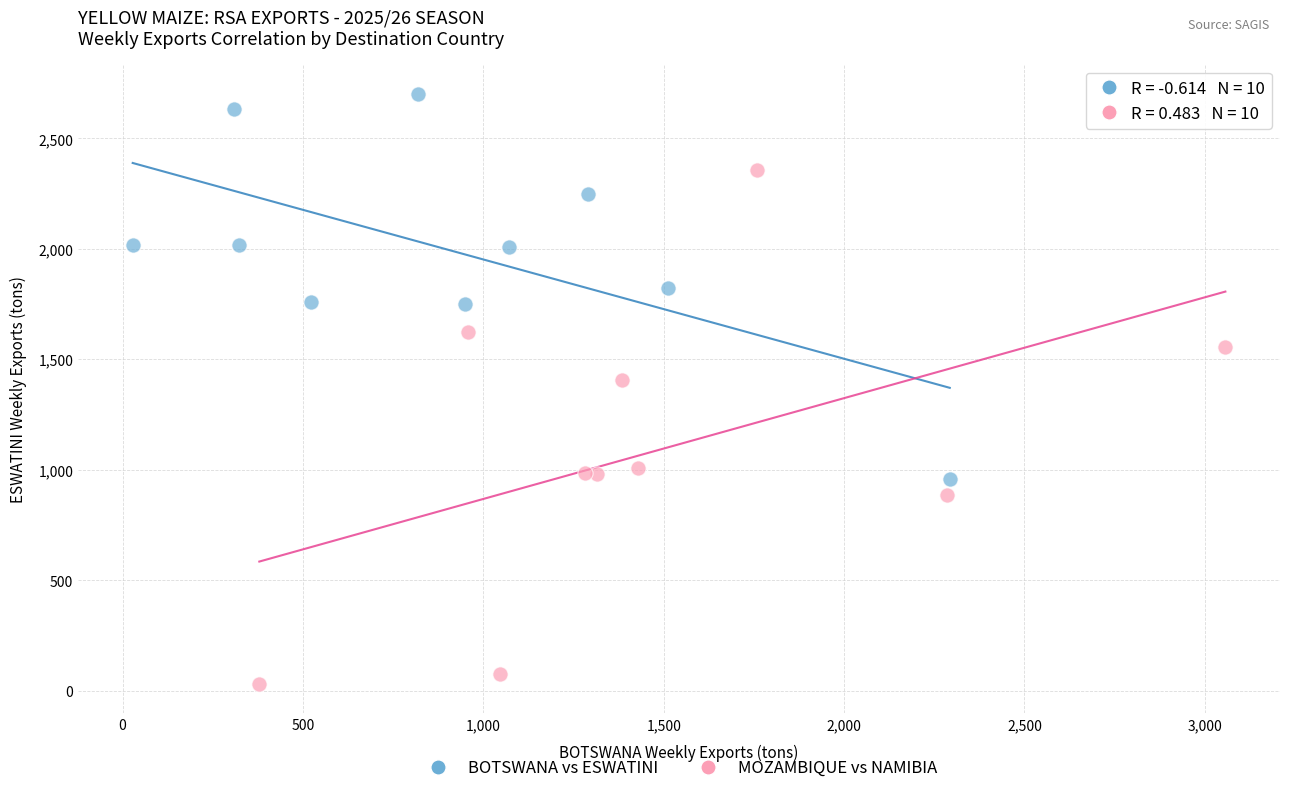

Which series reaches the minimum Y coordinate?

MOZAMBIQUE vs NAMIBIA